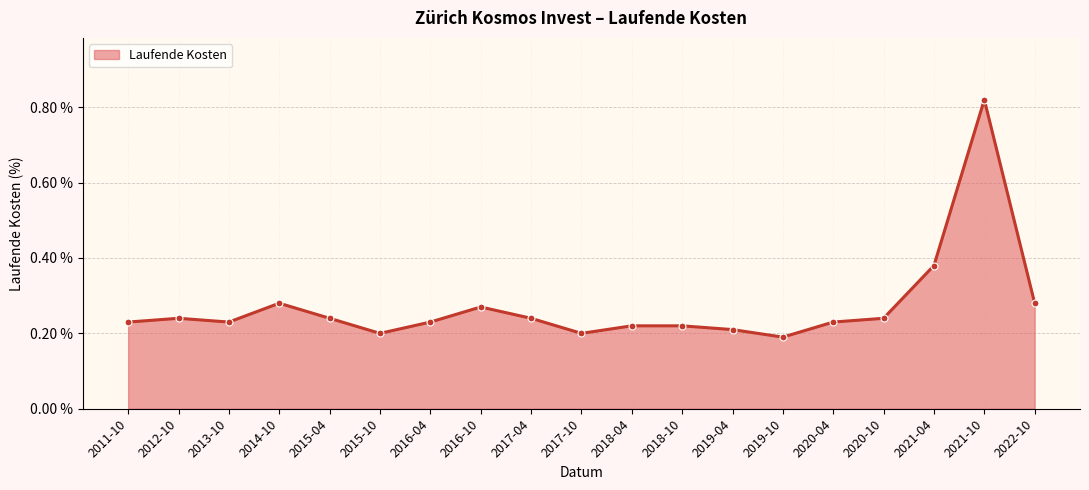

What is the difference between the maximum and minimum values?

0.6